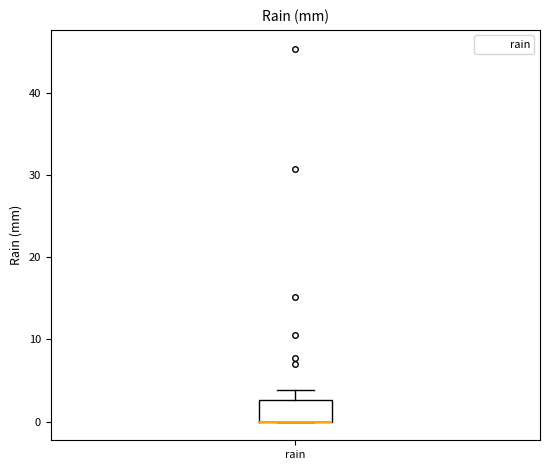

Read this box plot against the y-axis: the position of the median line, the range covered by the box, and the ends of both whiskers. The values are not printed on the chart, so give them approximately, as read against the axis.

median 0 (drawn on the box's lower edge), box 0 to 3, whiskers 0 to 4